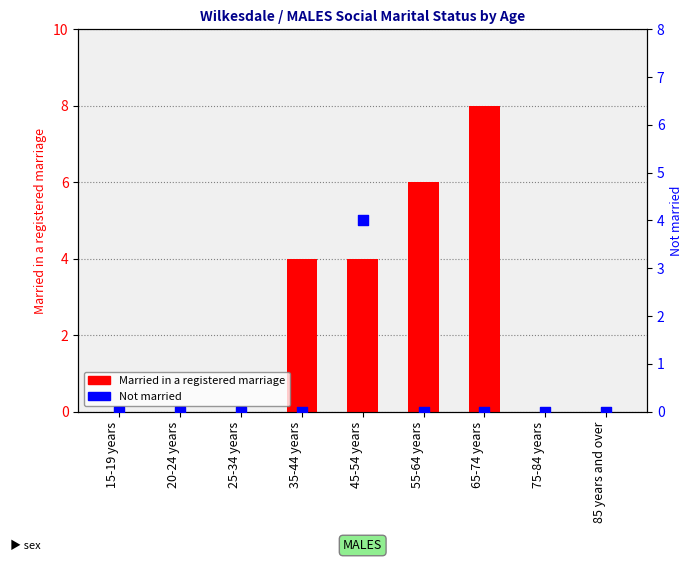

What are all the series names shown in the legend?

Married in a registered marriage, Not married